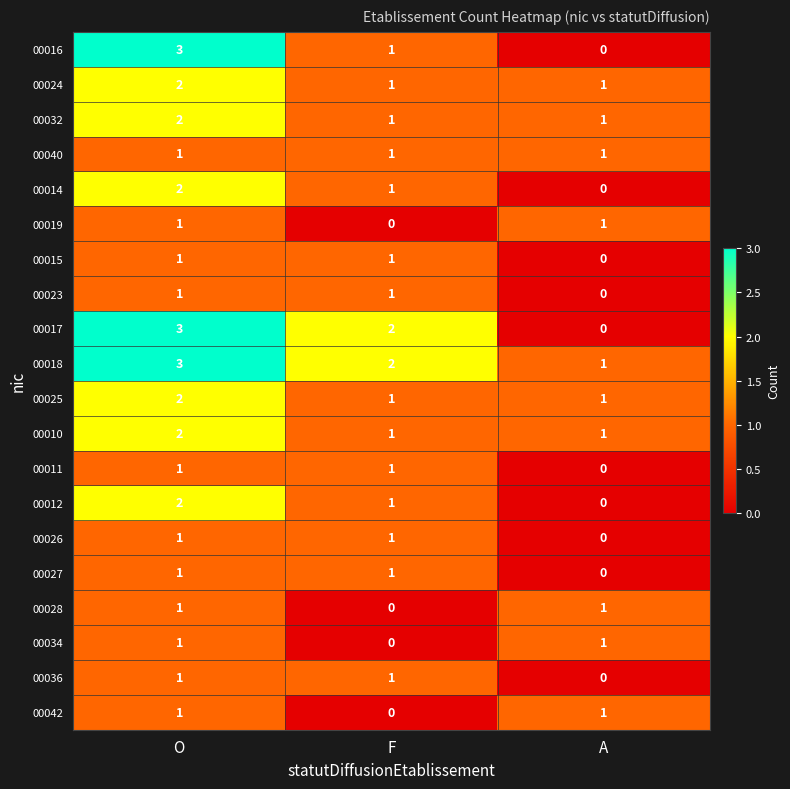

At which label is 00034 closest to 0?

F